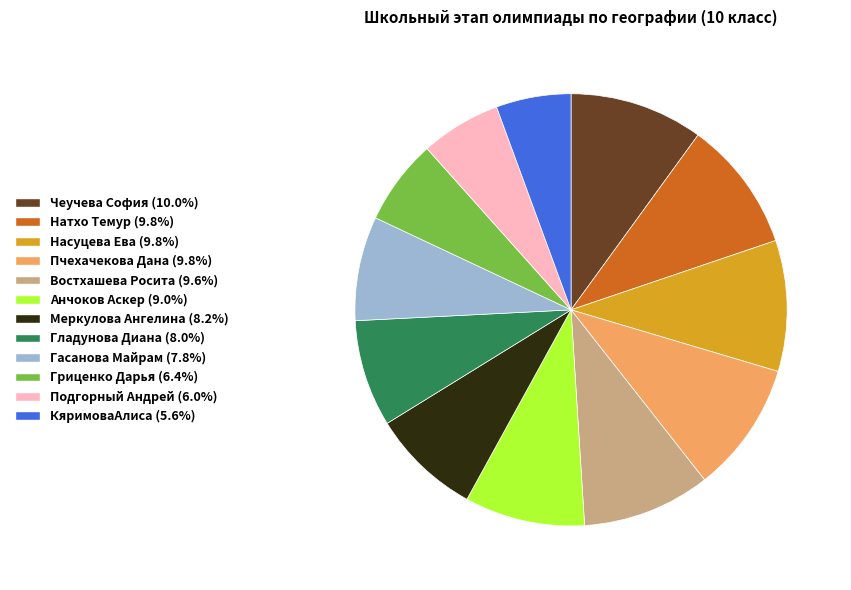

Do Натхо Темур and Пчехачекова Дана together represent more than half of the pie?

No